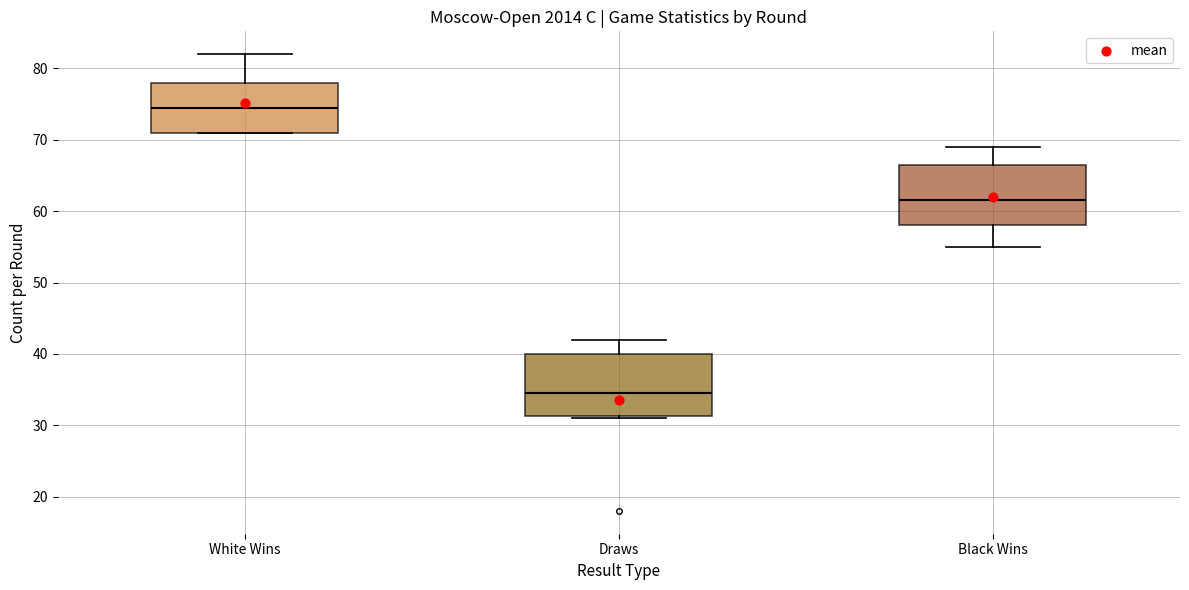

Where does the upper whisker of the box for Draws end on the y-axis? The values are not printed on the chart, so give them approximately, as read against the axis.

42